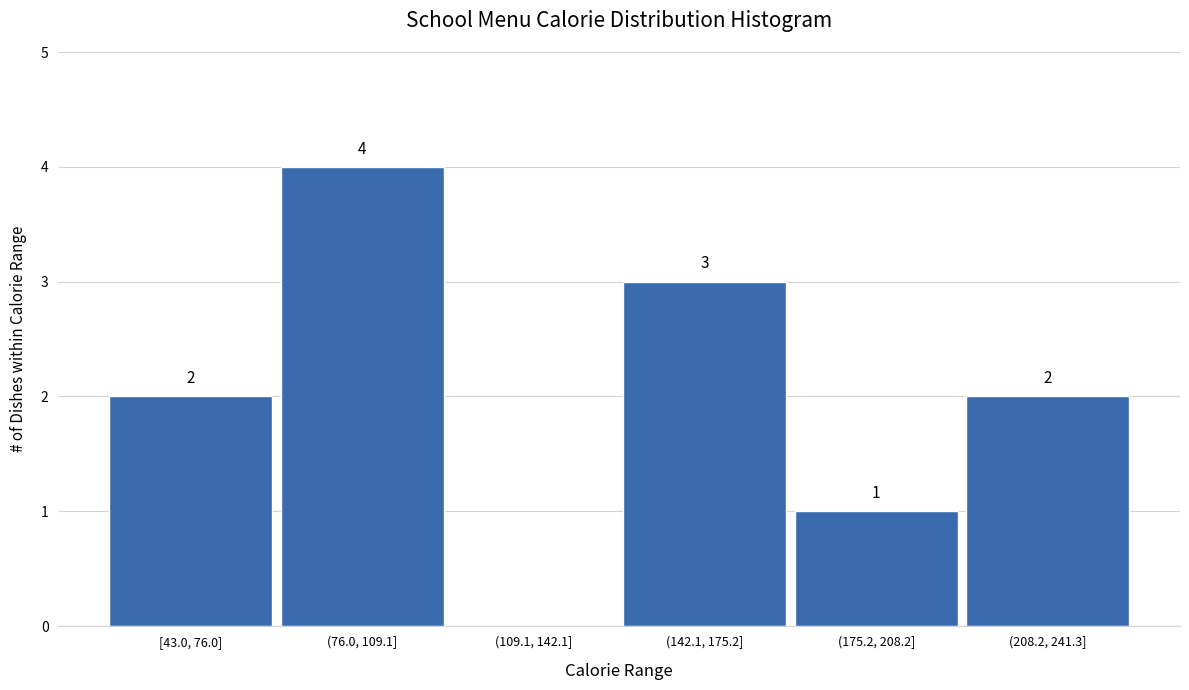

Reading left to right, transcribe all the data shown in this chart.

[43.0, 76.0]=2	(76.0, 109.1]=4	(109.1, 142.1]=0	(142.1, 175.2]=3	(175.2, 208.2]=1	(208.2, 241.3]=2